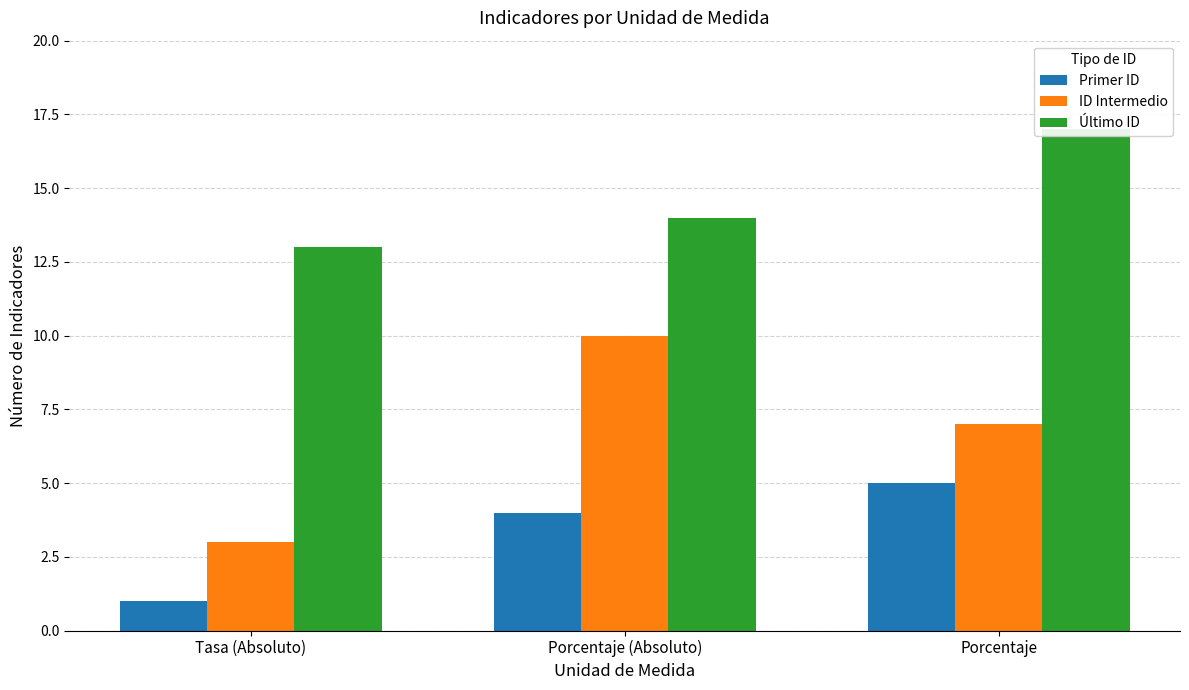

What are all the series names shown in the legend?

Primer ID, ID Intermedio, Último ID